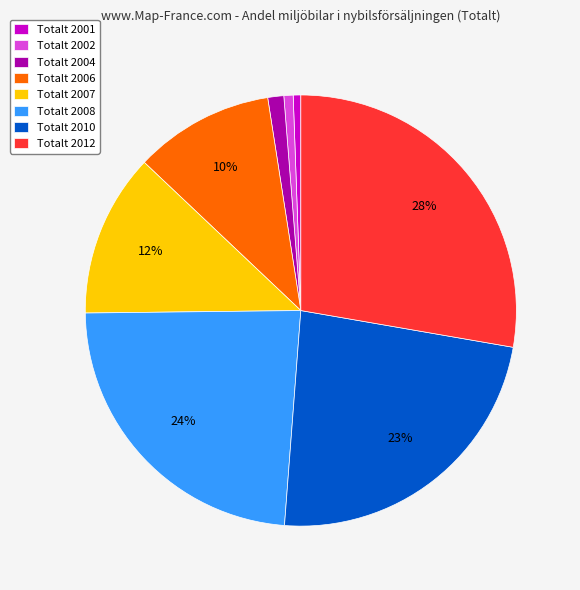

Which slice is the largest?

Totalt 2012